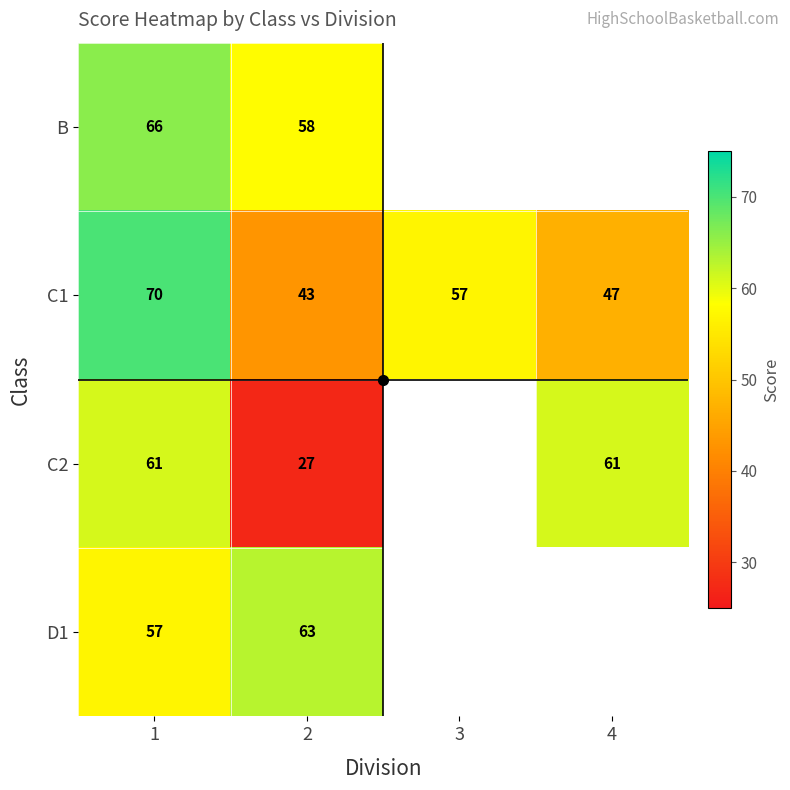

What is the difference between the maximum and minimum values in the C2 series?

34.0